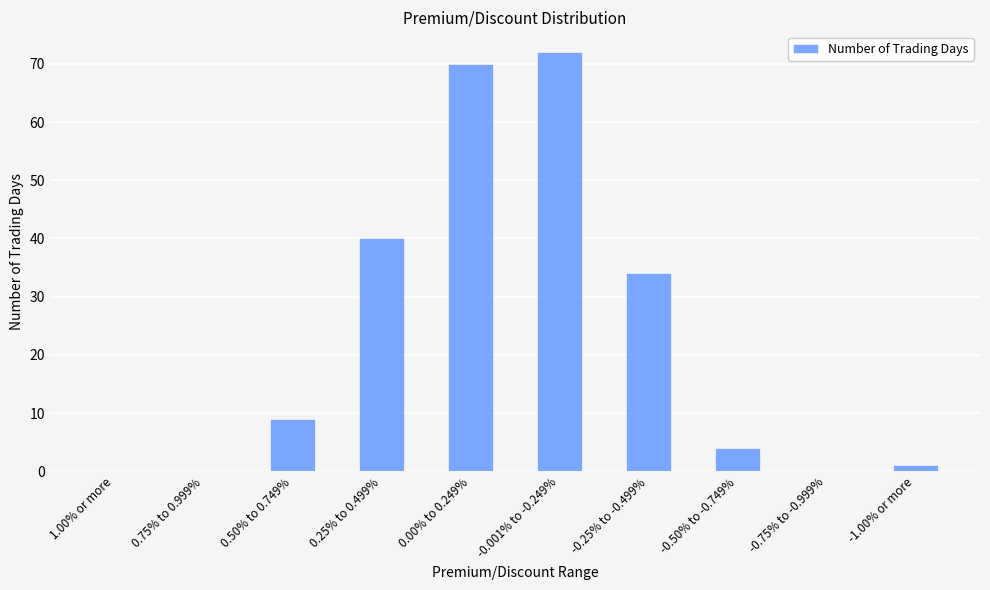

Reading right to left, transcribe all the data shown in this chart.

-1.00% or more=1	-0.75% to -0.999%=0	-0.50% to -0.749%=4	-0.25% to -0.499%=34	-0.001% to -0.249%=72	0.00% to 0.249%=70	0.25% to 0.499%=40	0.50% to 0.749%=9	0.75% to 0.999%=0	1.00% or more=0